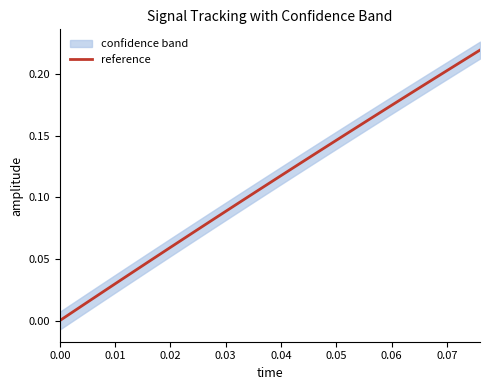

What is the average value?

0.1